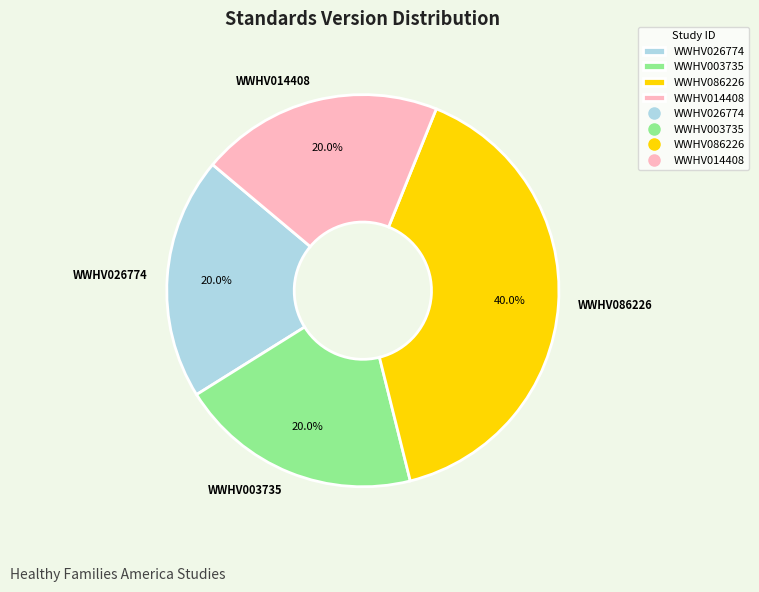

Do WWHV003735 and WWHV026774 together represent more than half of the pie?

No